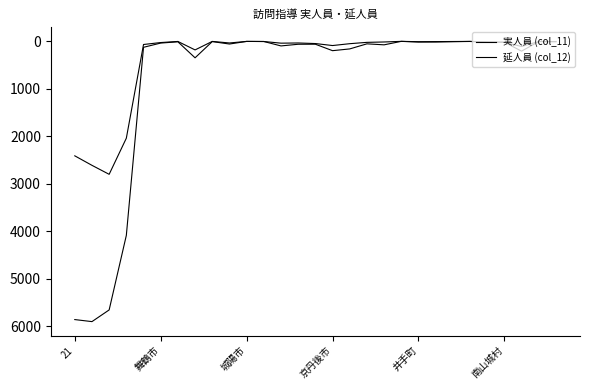

At how many categories does at least one series exceed 2037?

4